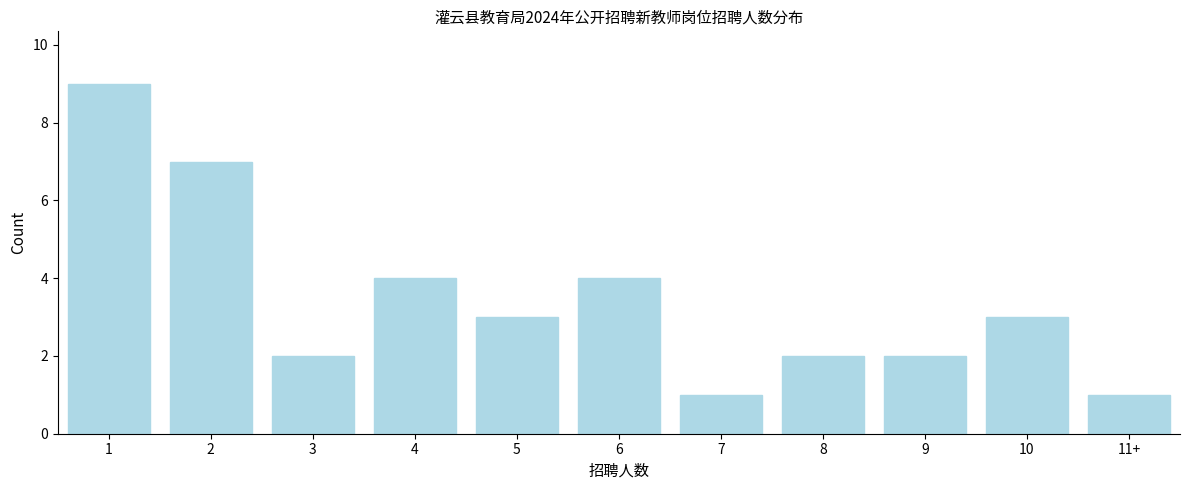

Reading right to left, extract all data points from this chart.

1	3	2	2	1	4	3	4	2	7	9